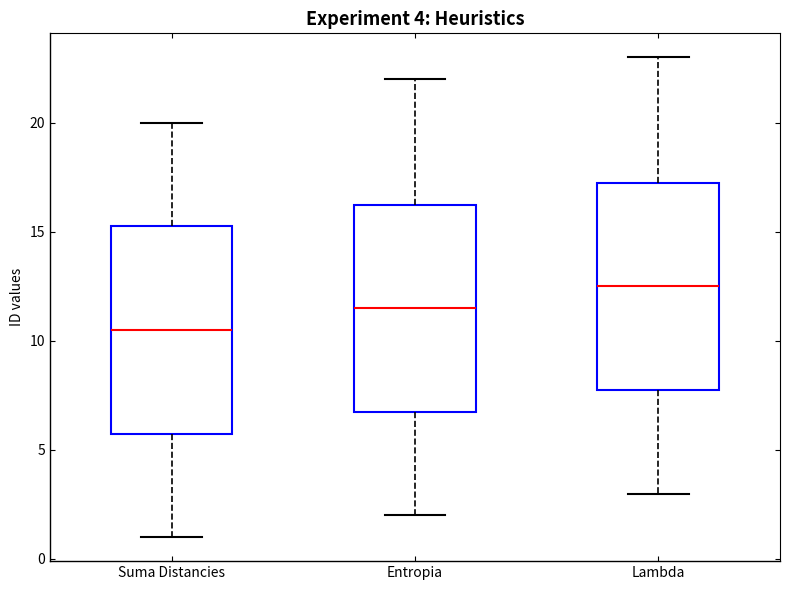

Which box's median line is the highest?

Lambda